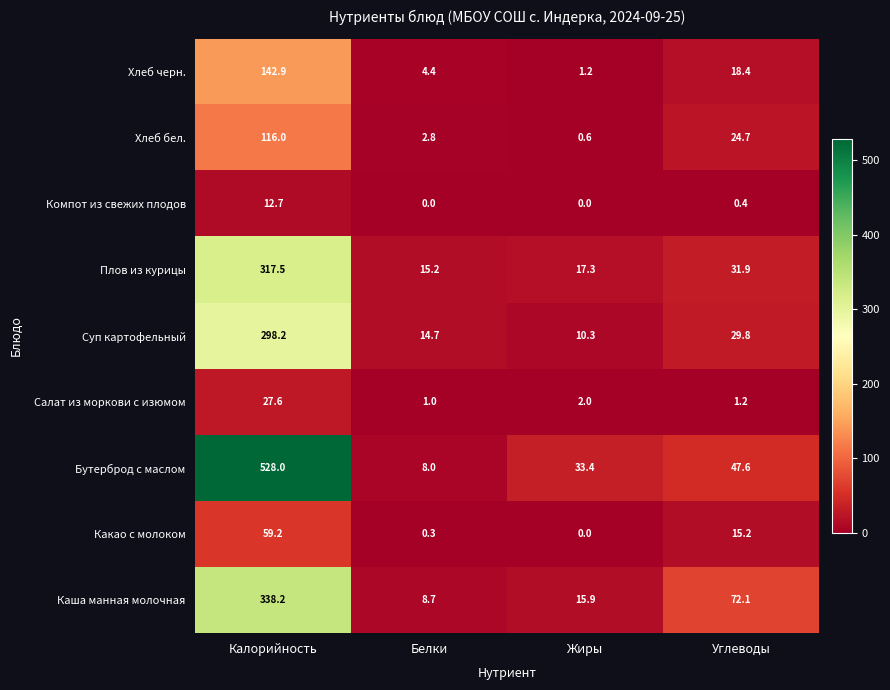

The Каша манная молочная series shows 4.1 at Белки. True or false?

False